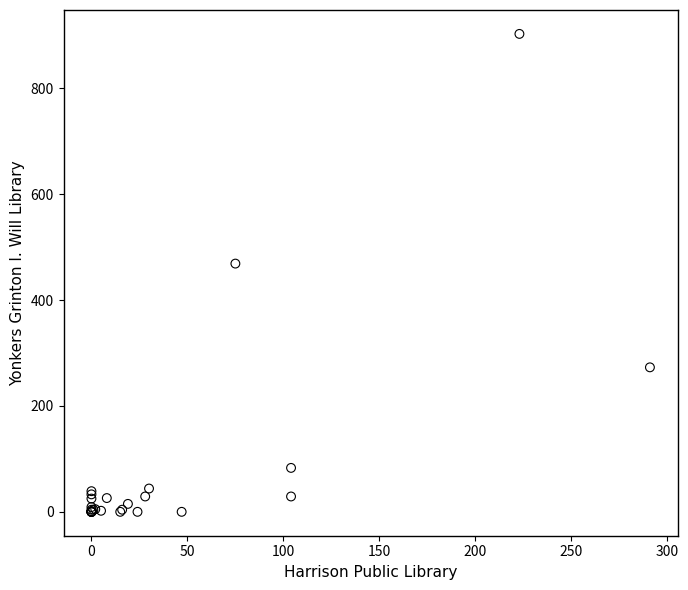

What Y value in the scatter plot is closest to 451?

469